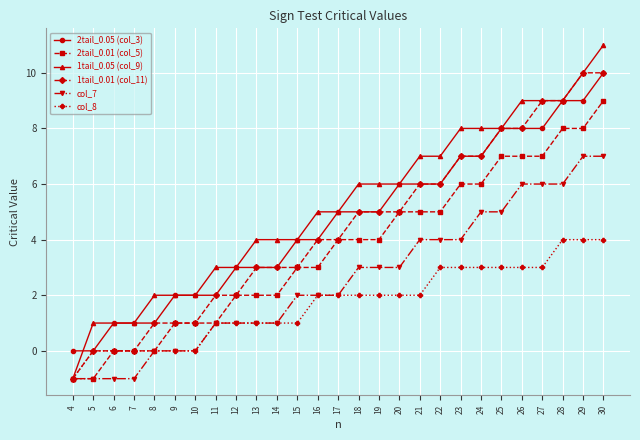

Which series has the largest range (max minus min)?

1tail_0.05 (col_9)